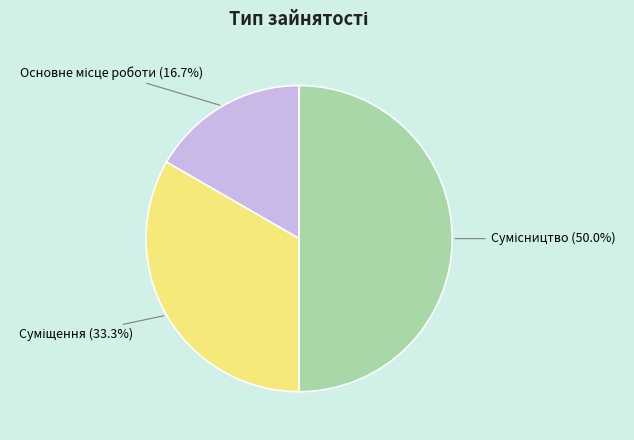

To the nearest percent, what is the difference between the largest and smallest slice percentages?

33%